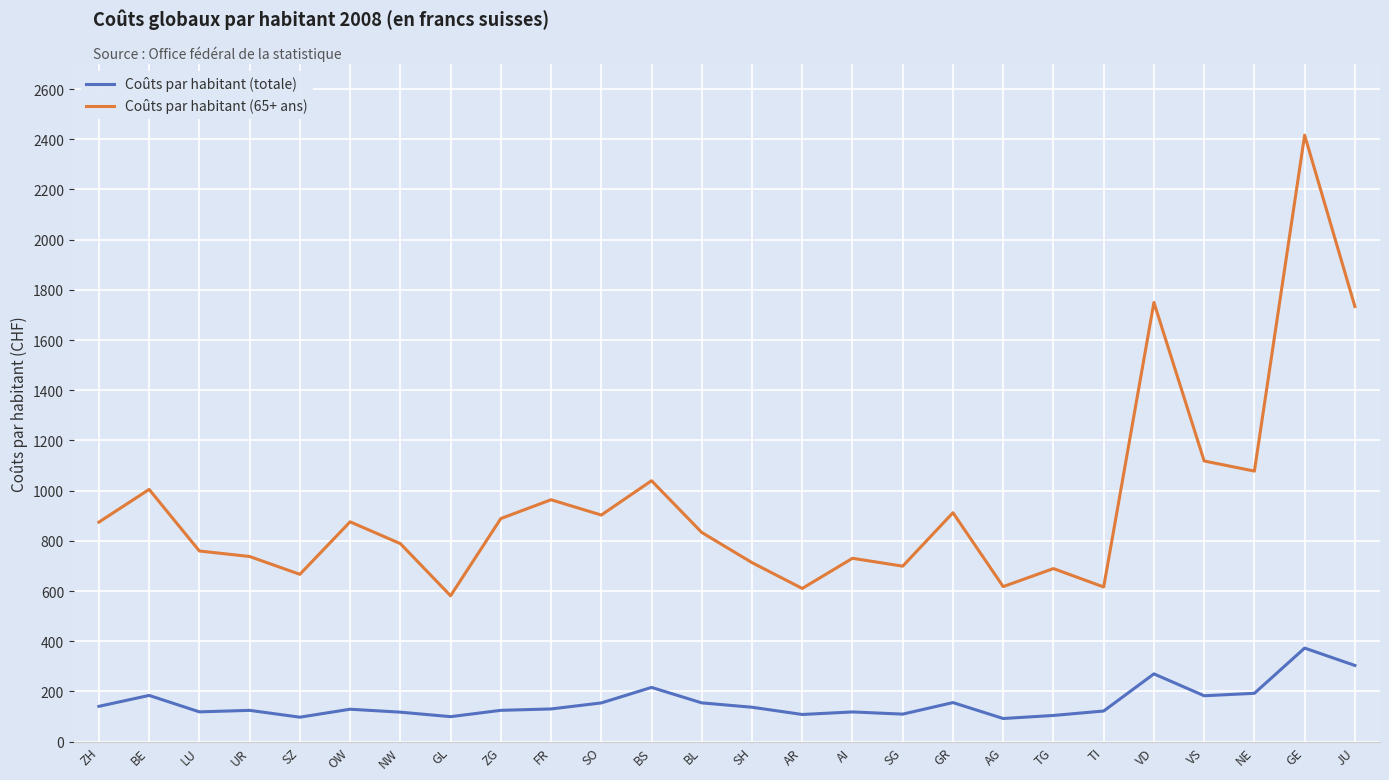

What is the sum of all Coûts par habitant (totale) values?

4059.3